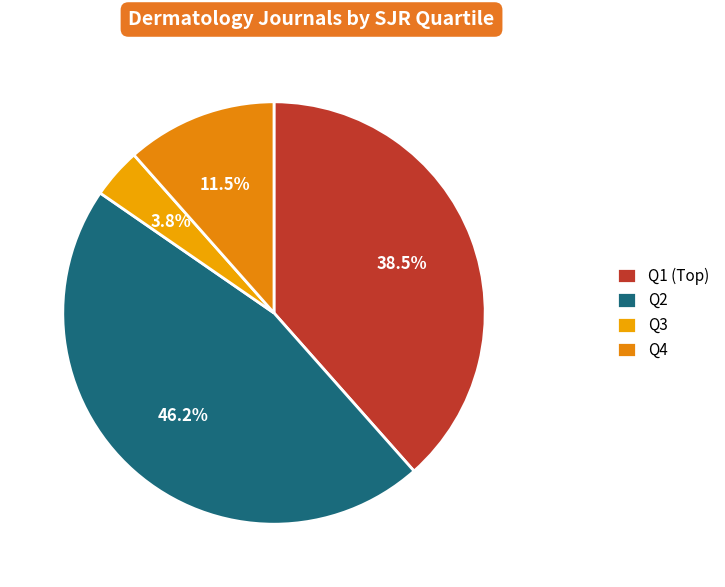

What is the largest slice in the pie chart?

Q2